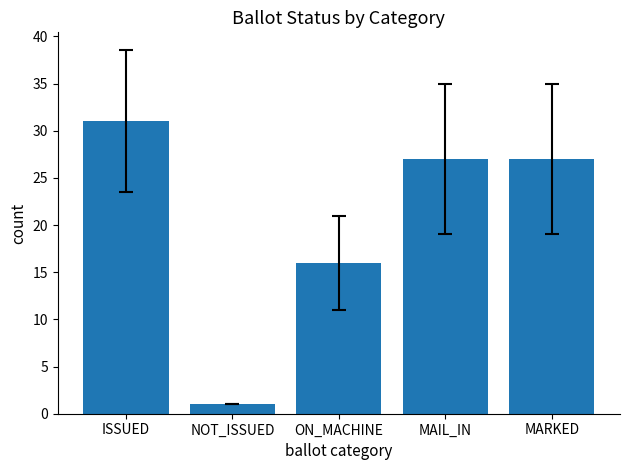

What is the sum of all values?

102